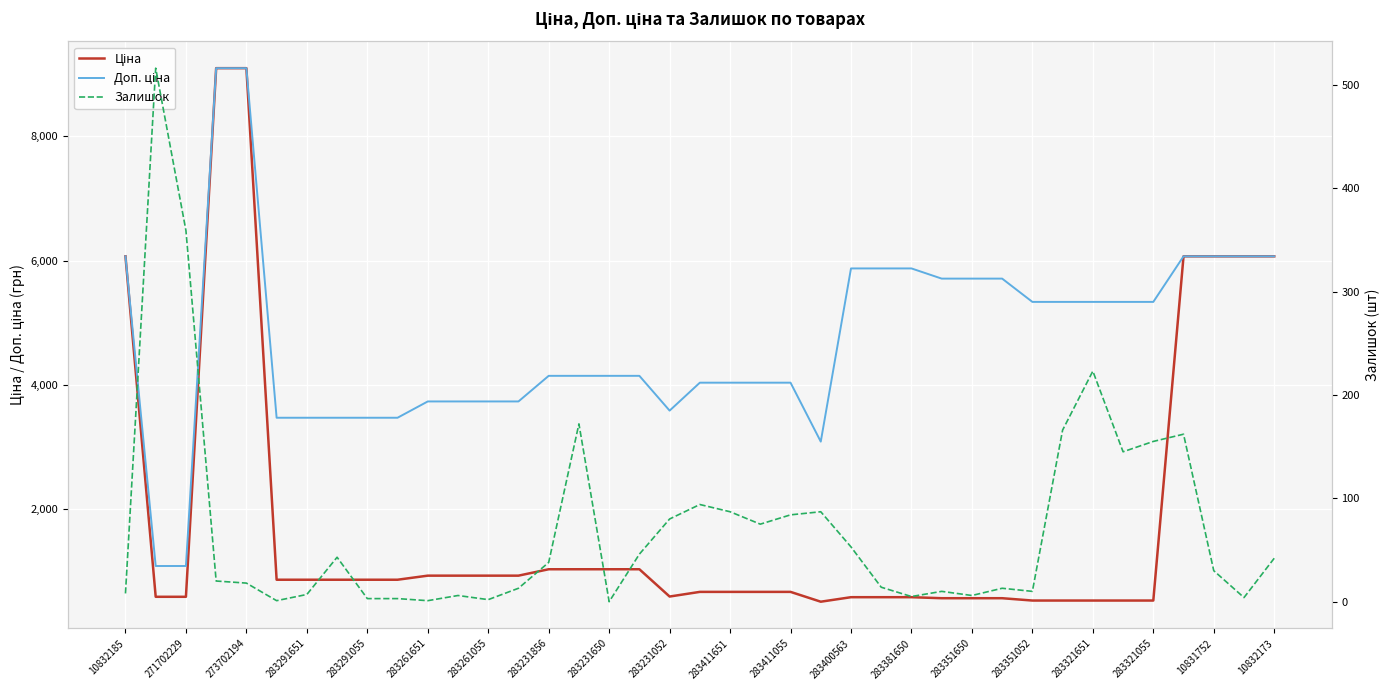

Rank the series by their maximum value, from highest to lowest.

Ціна, Доп. ціна, Залишок